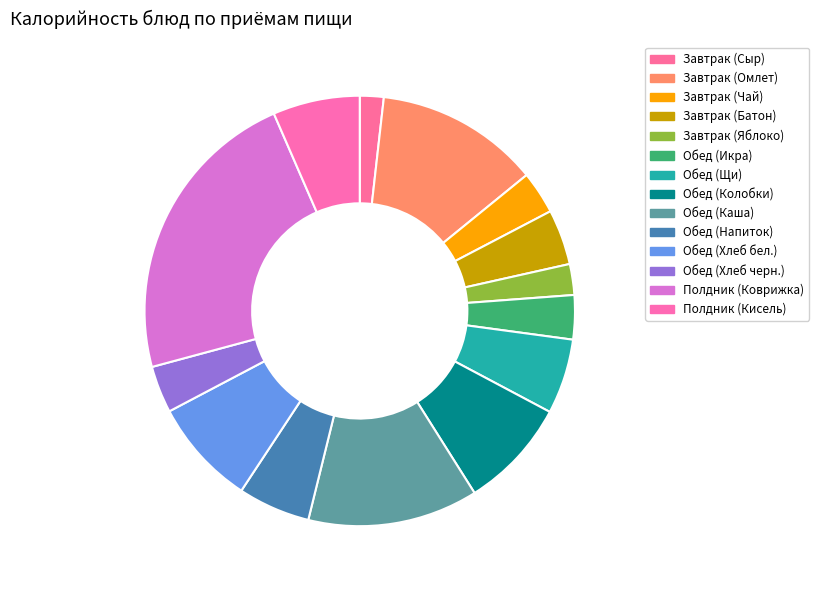

How many slices are in this pie chart?

14